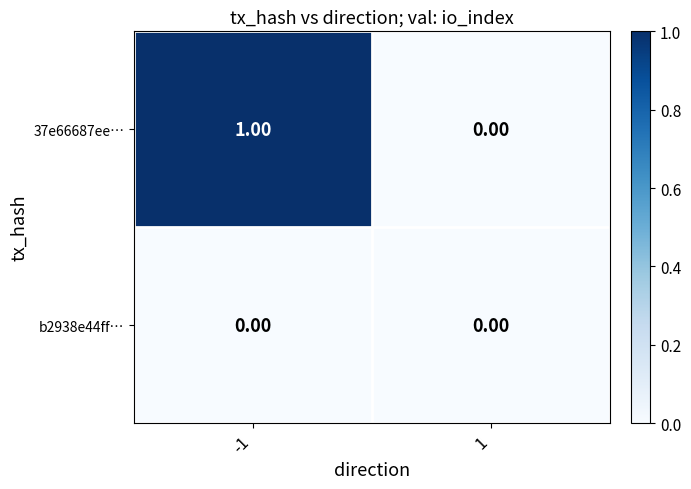

Which series has the largest total across all categories?

37e66687ee…